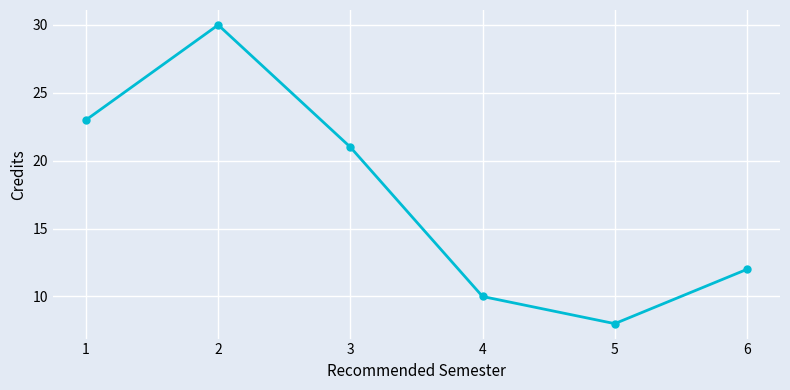

What is the value of the 3rd point from the left?

21